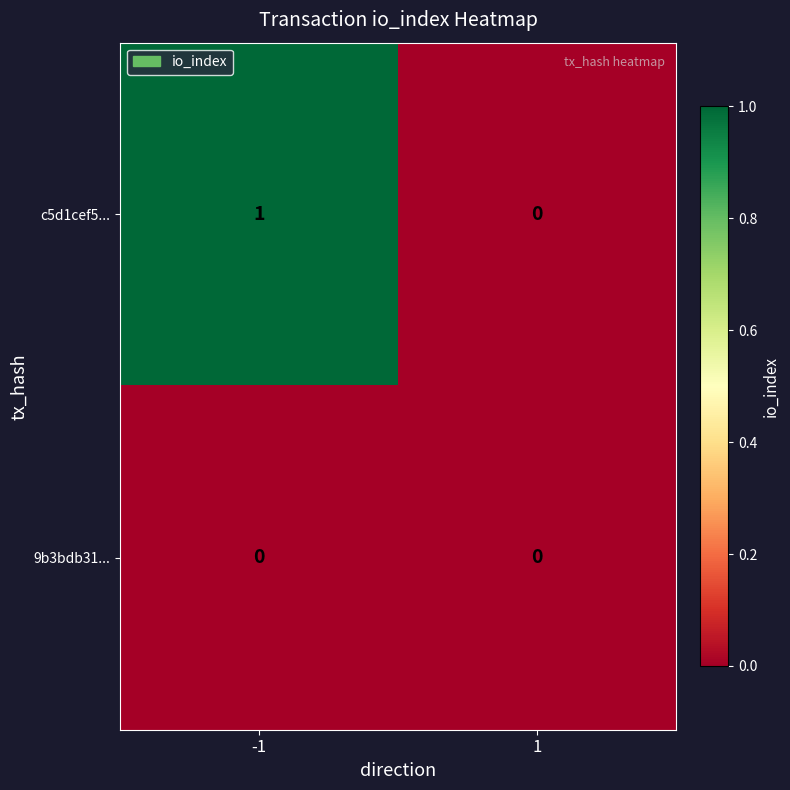

Is it true that c5d1cef5... equals 0 at 1?

True